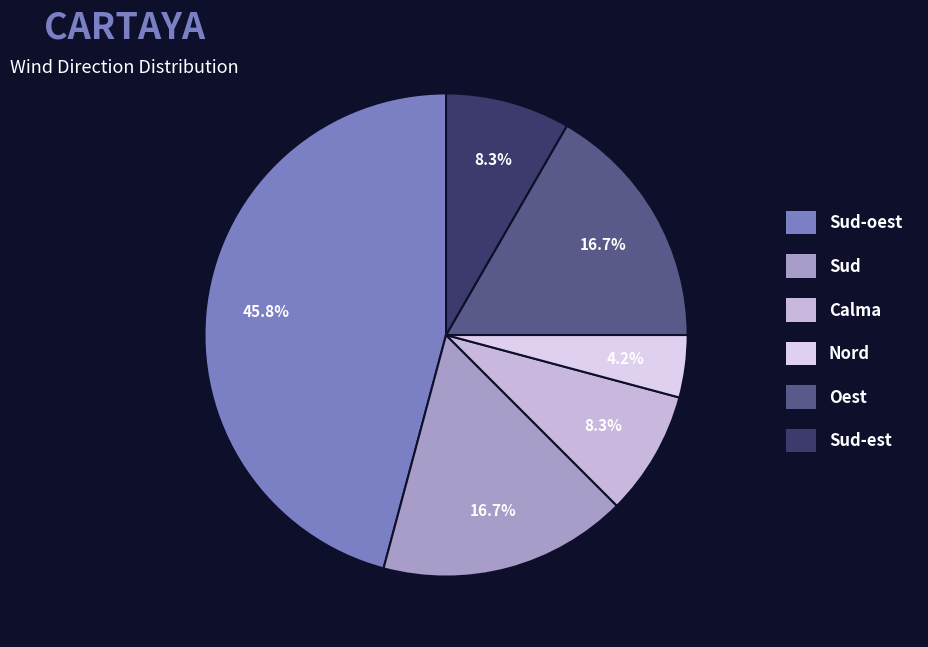

Combined, do Oest and Sud-est account for over 50%?

No